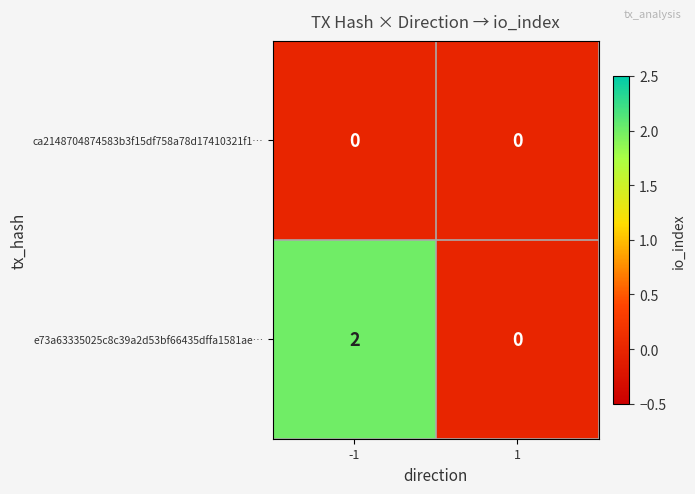

At which category is the sum across all series the highest?

-1